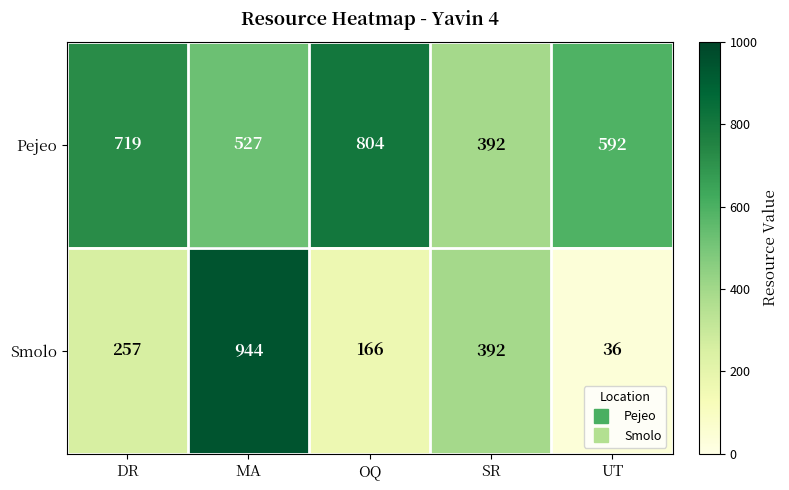

What is the total value across all series at SR?

784